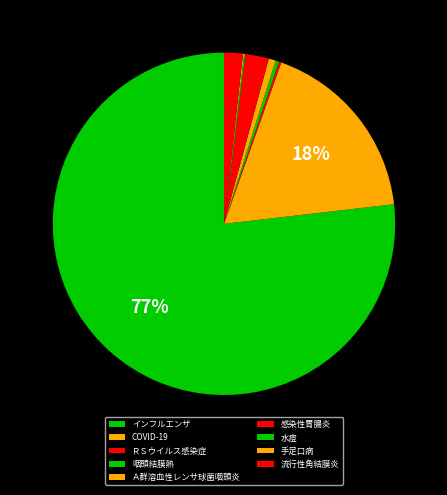

What is the majority slice?

インフルエンザ